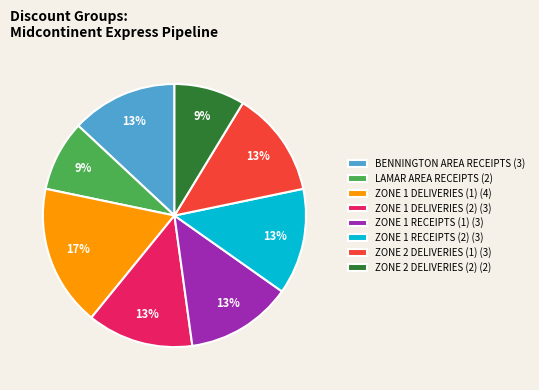

What is the largest slice in the pie chart?

ZONE 1 DELIVERIES (1) (4)